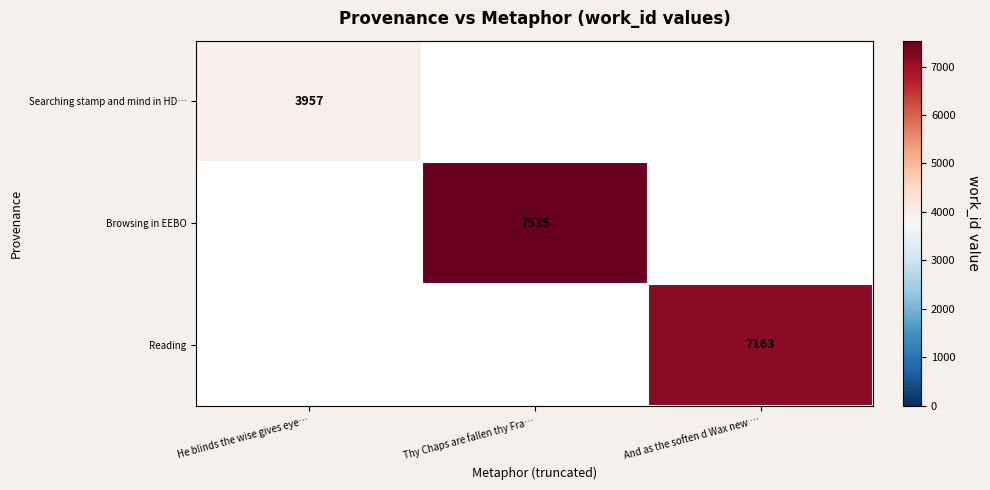

The Searching stamp and mind in HD… series shows 6495 at He blinds the wise gives eye…. True or false?

False